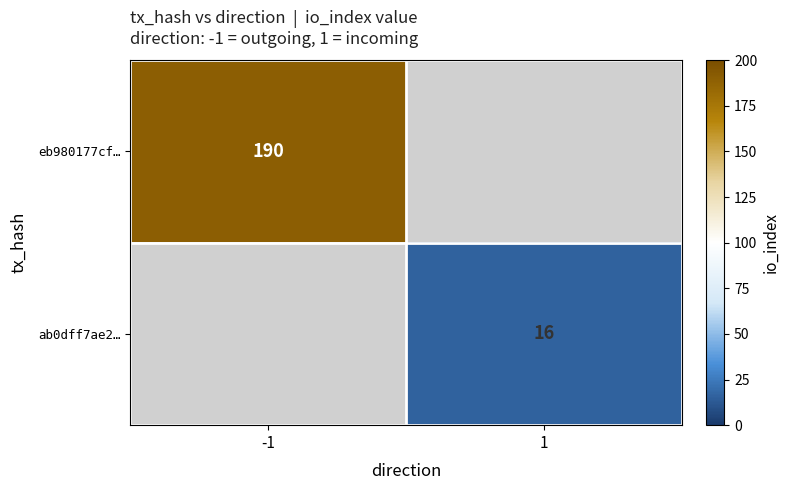

Is it true that eb980177cf… equals 314 at -1?

False